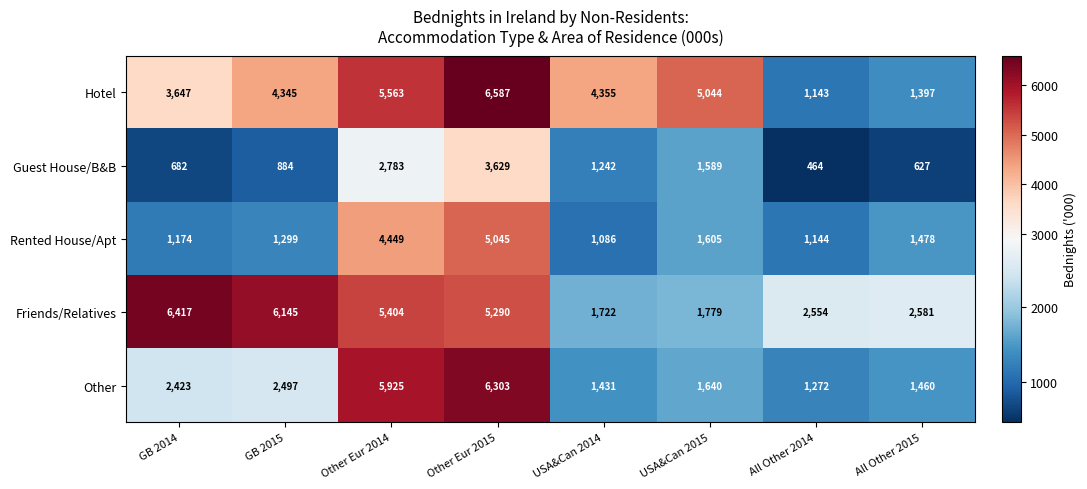

What is the difference between the highest and lowest values at GB 2014?

5735